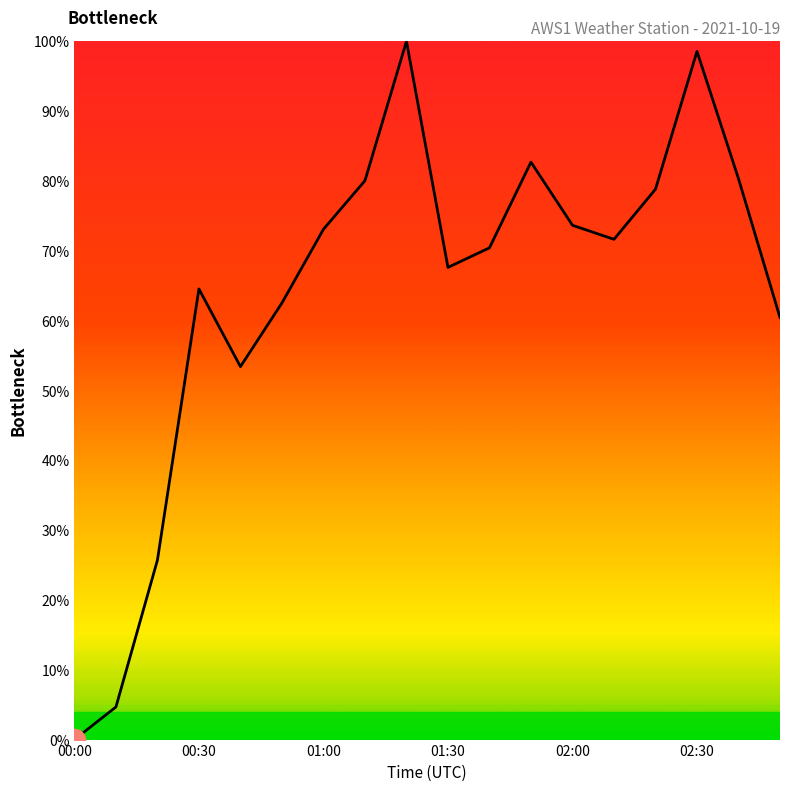

Is it true that the value at 01:00 is 125.1?

False